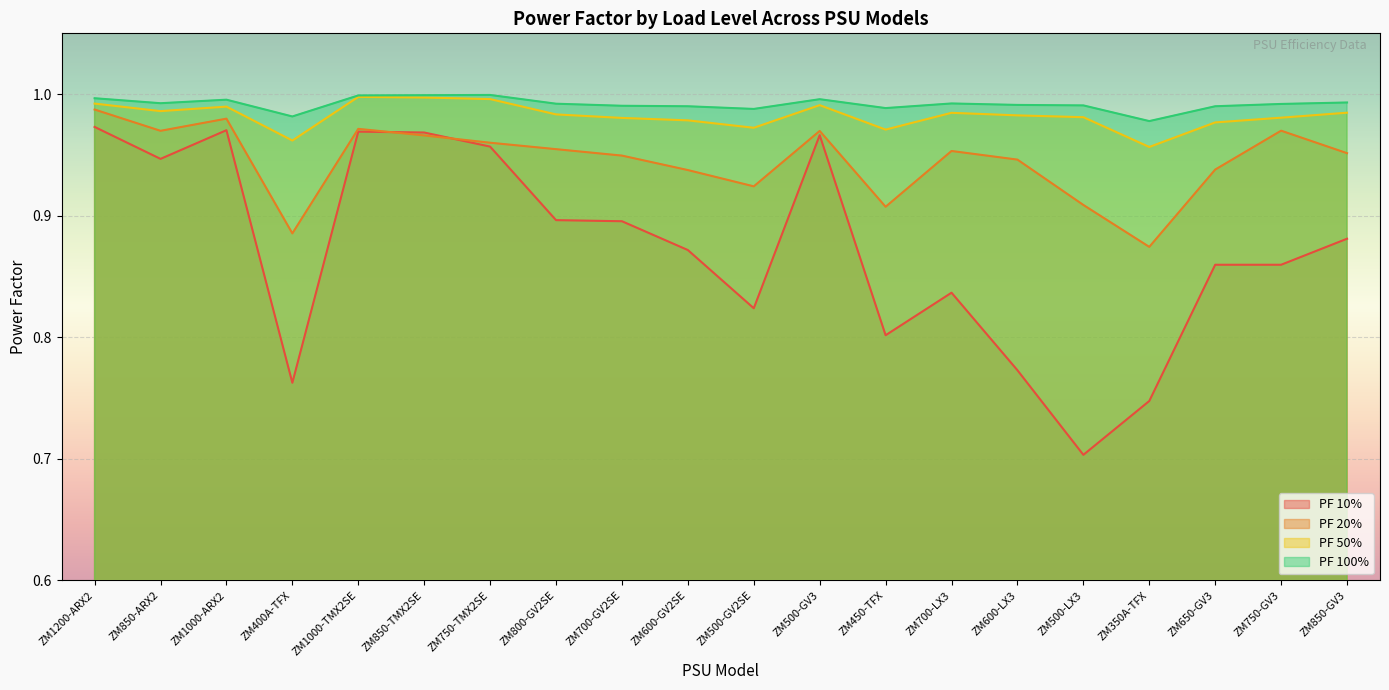

Rank the categories by PF 50% value from highest to lowest.

ZM1000-TMX2SE, ZM850-TMX2SE, ZM750-TMX2SE, ZM1200-ARX2, ZM500-GV3, ZM1000-ARX2, ZM850-ARX2, ZM850-GV3, ZM700-LX3, ZM800-GV2SE, ZM600-LX3, ZM500-LX3, ZM750-GV3, ZM700-GV2SE, ZM600-GV2SE, ZM650-GV3, ZM500-GV2SE, ZM450-TFX, ZM400A-TFX, ZM350A-TFX